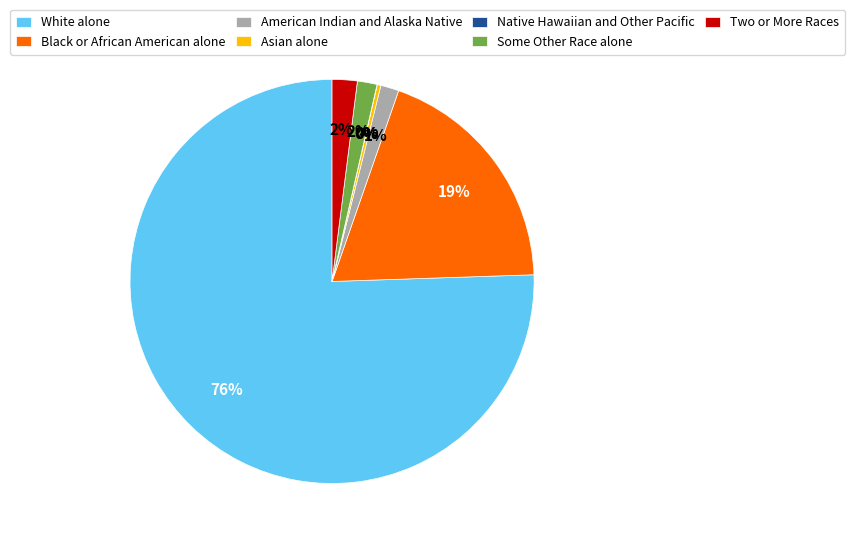

True or false: White alone accounts for 76% of the total.

True